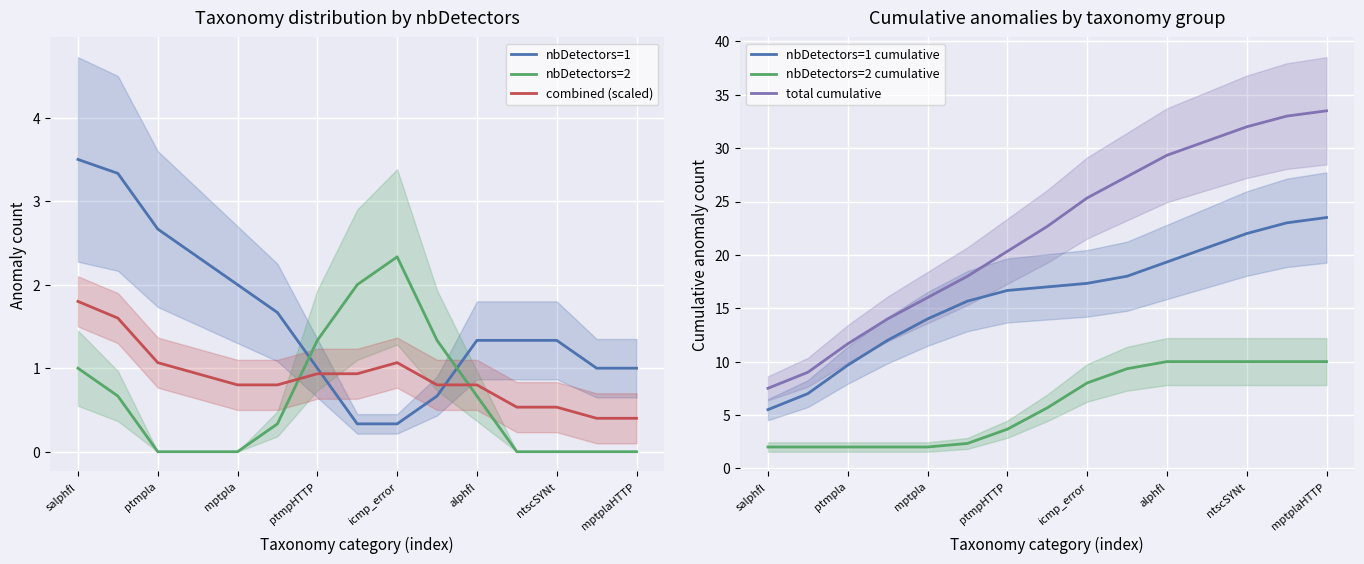

List the series in order of their peak value, highest first.

total cumulative, nbDetectors=1 cumulative, nbDetectors=2 cumulative, nbDetectors=1, nbDetectors=2, combined (scaled)